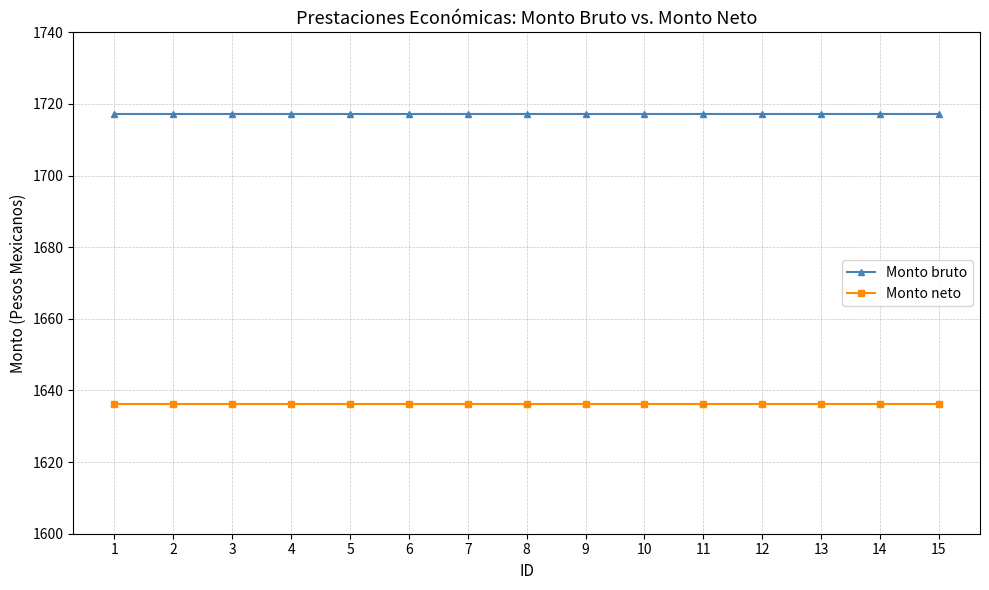

What is the minimum value for Monto bruto?

1717.2